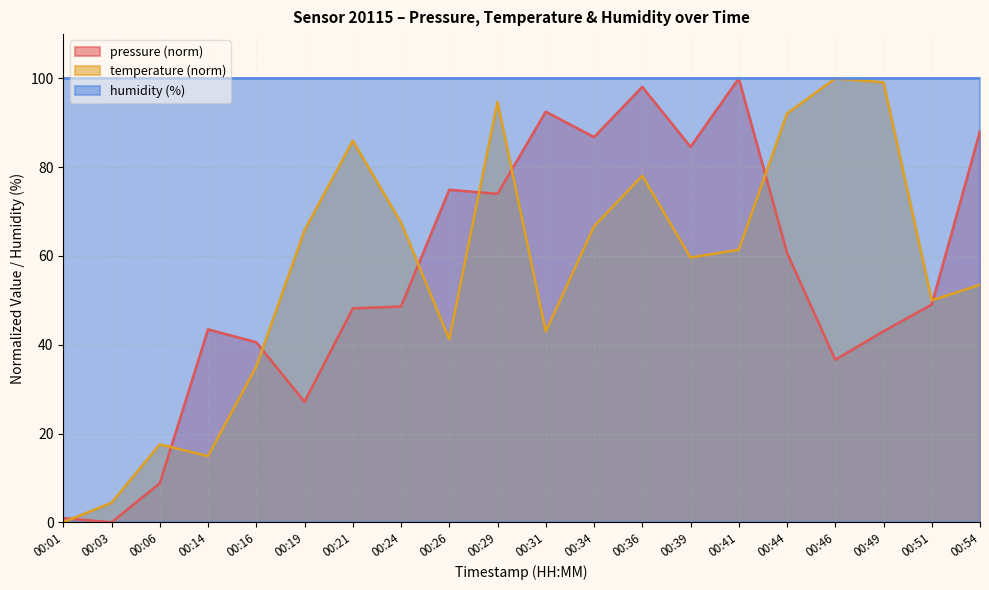

In pressure, how many points are higher than both neighbors (excluding endpoints)?

5